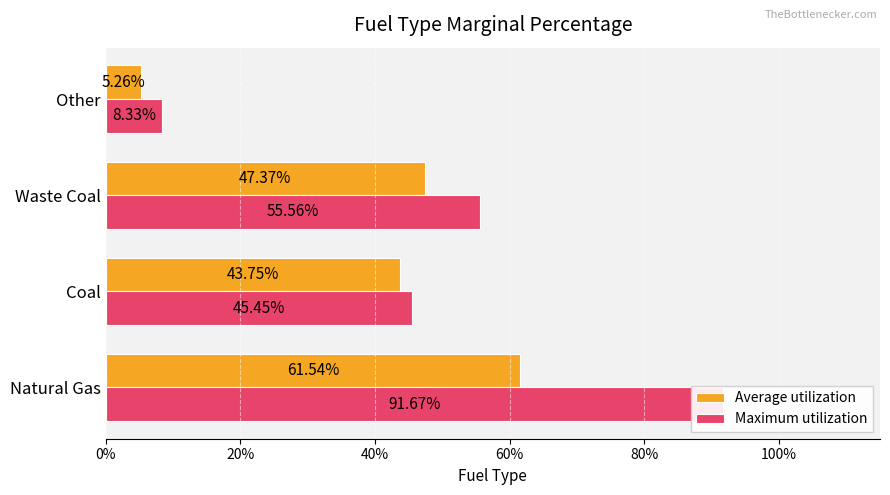

What are all the series names shown in the legend?

Average utilization, Maximum utilization